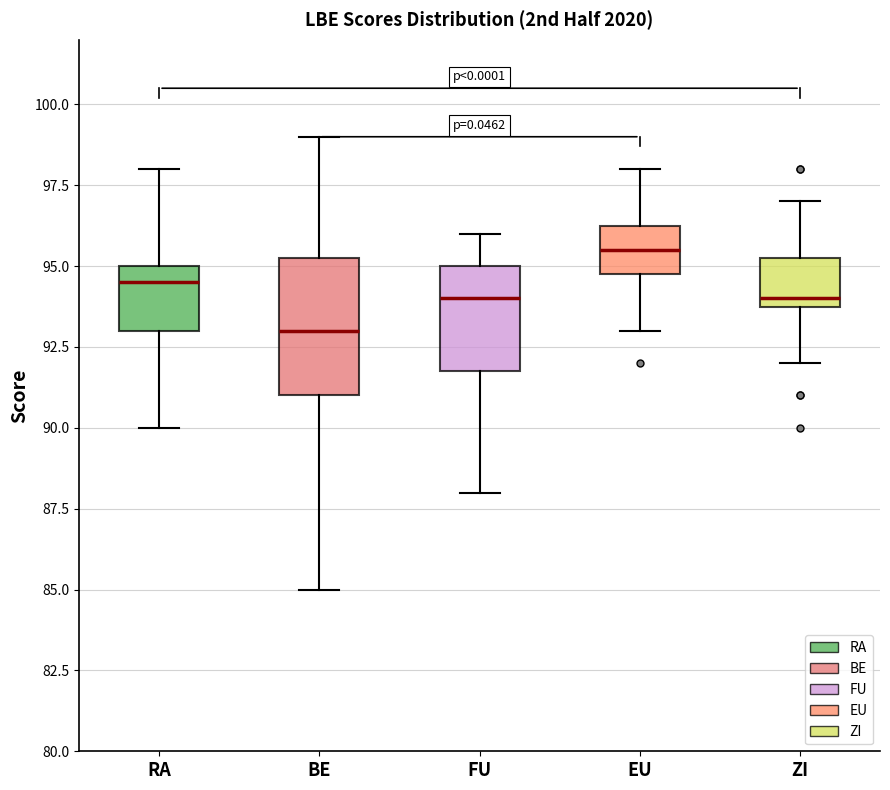

Reading left to right, read every box against the y-axis: the position of its median line, the range the box covers, and the ends of its whiskers. The values are not printed on the chart, so give them approximately, as read against the axis.

RA: median 94.5, box 93.0 to 95.0, whiskers 90.0 to 98.0
BE: median 93.0, box 91.0 to 95.5, whiskers 85.0 to 99.0
FU: median 94.0, box 92.0 to 95.0, whiskers 88.0 to 96.0
EU: median 95.5, box 95.0 to 96.5, whiskers 93.0 to 98.0
ZI: median 94.0 (just above the box's lower edge), box 94.0 to 95.5, whiskers 92.0 to 97.0